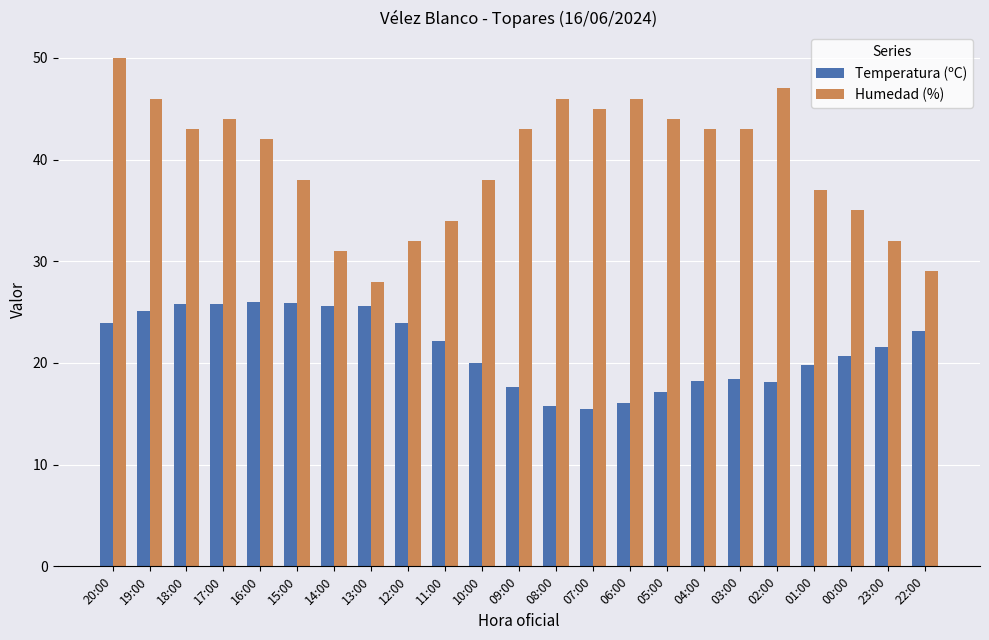

Rank the series by their maximum value, from lowest to highest.

Temperatura (ºC), Humedad (%)